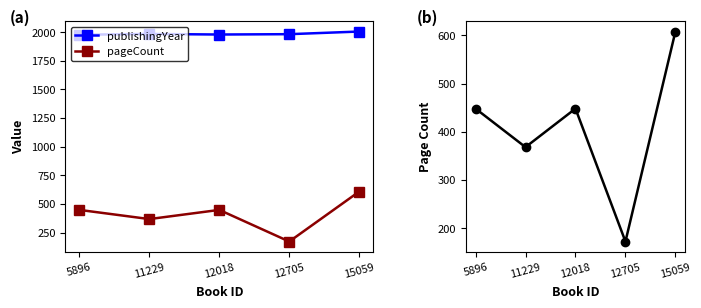

Where is the first local minimum for pageCount?

11229